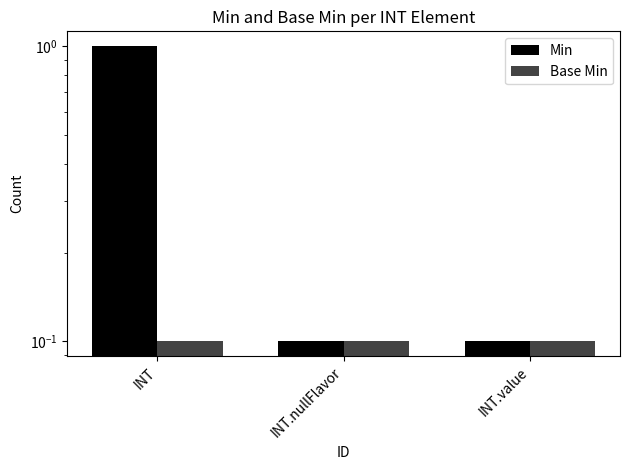

The value of Min at INT.value is 0.1. True or false?

True